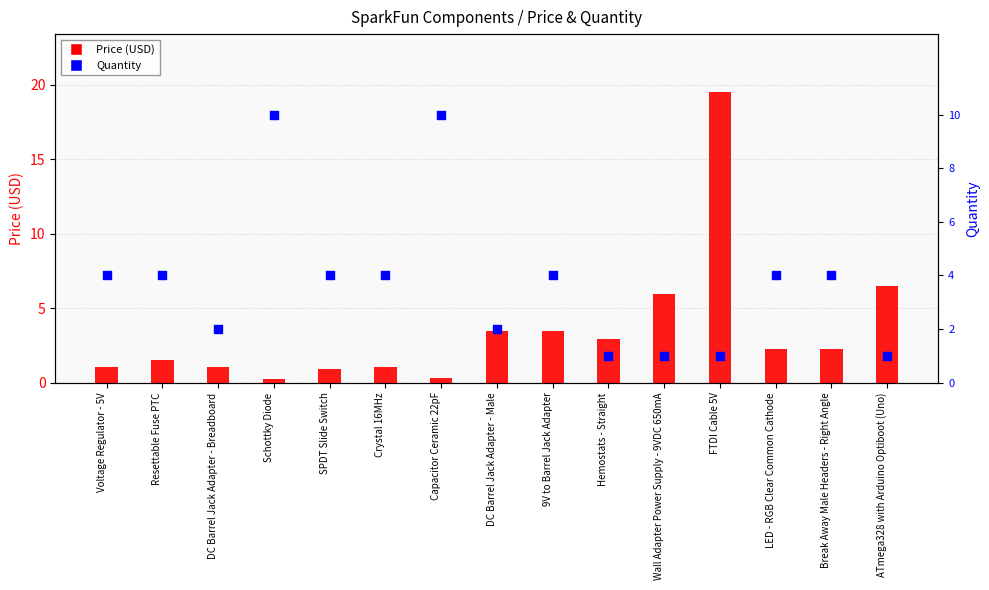

Which series contains the lowest Y value?

Price (USD)